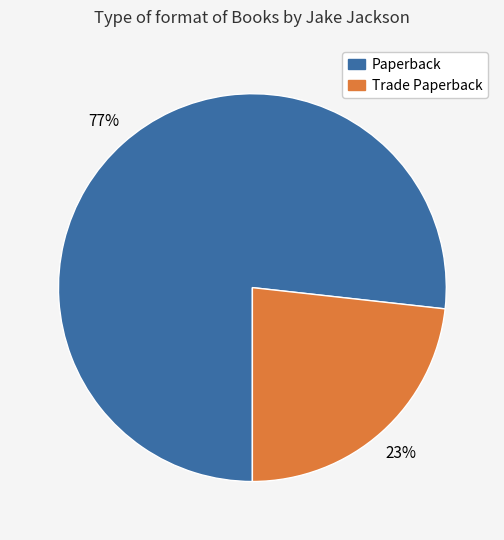

To the nearest percent, what is the average slice percentage?

50%